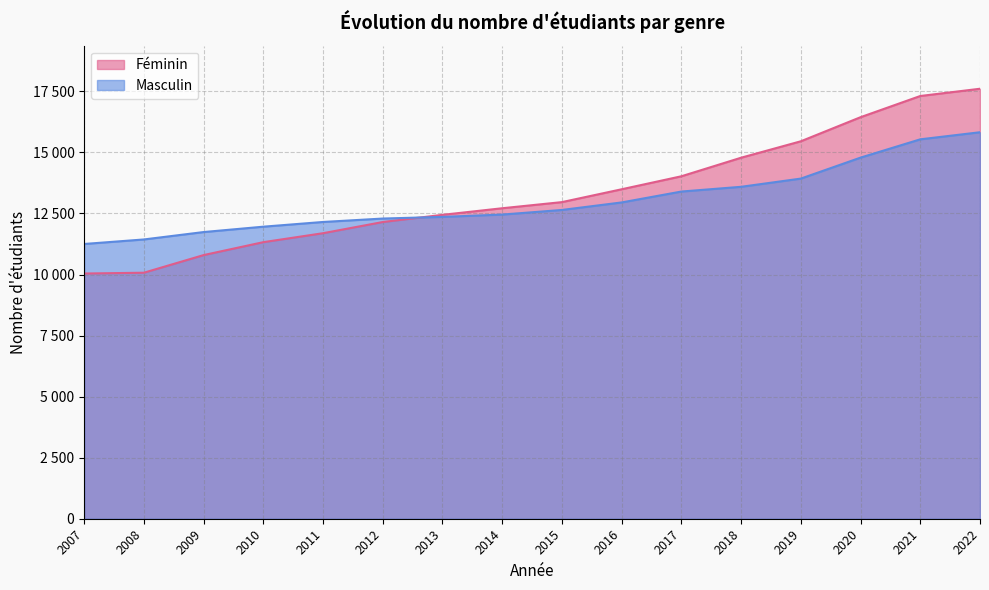

At which label does Féminin first exceed 12964?

2016